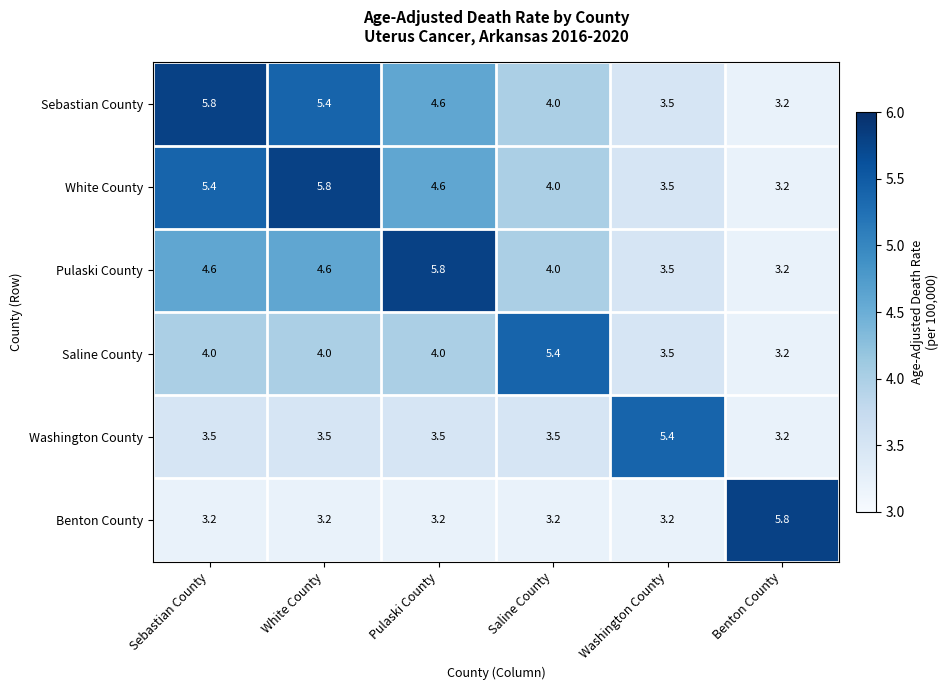

What is the approximate value of Pulaski County at Benton County?

3.2